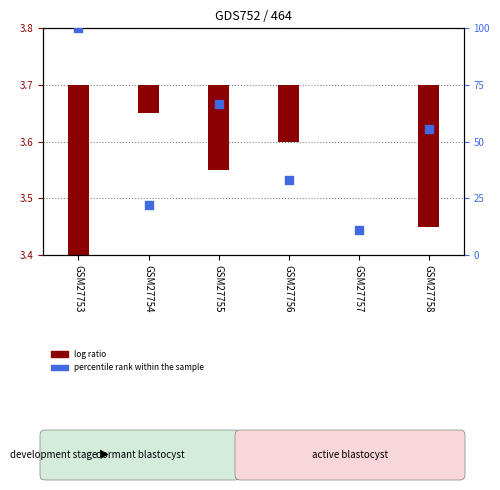

What is the change in value from GSM27754 to GSM27757?

-11.1